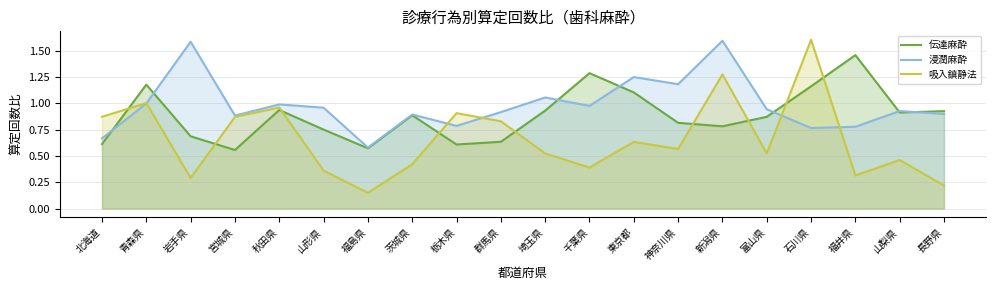

What is the label of the 8th point from the right?

東京都